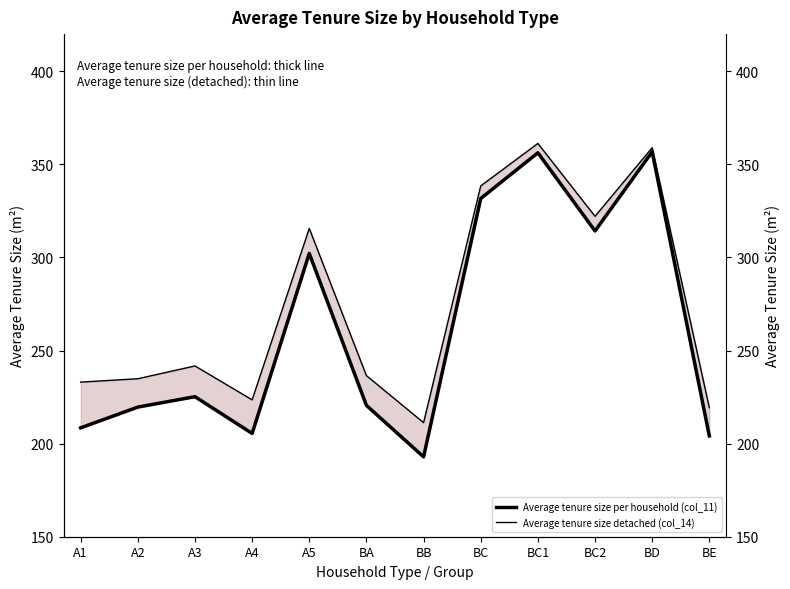

Rank the series by their average value, from highest to lowest.

Average tenure size detached: thin line, Average tenure size per household: thick line